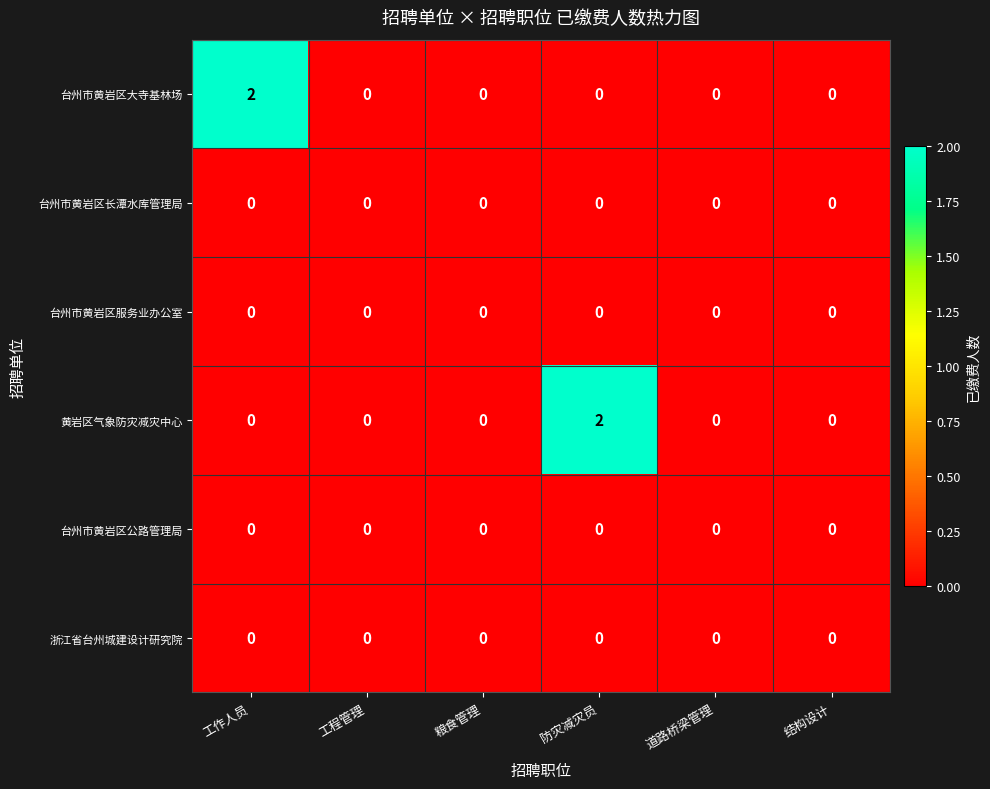

Count the 台州市黄岩区大寺基林场 values in the range 0 to 1.

5